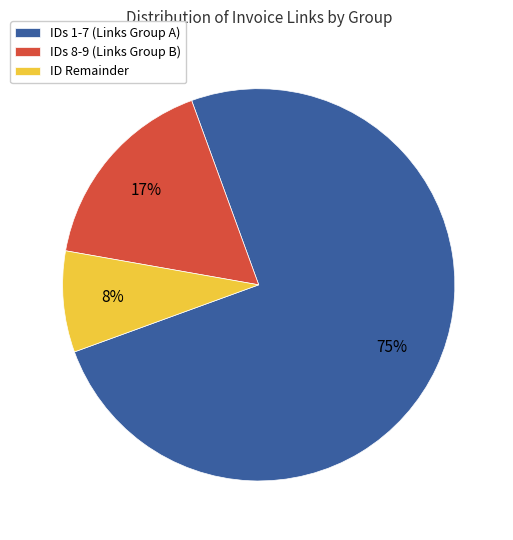

To the nearest percent, what is the average slice percentage?

33%